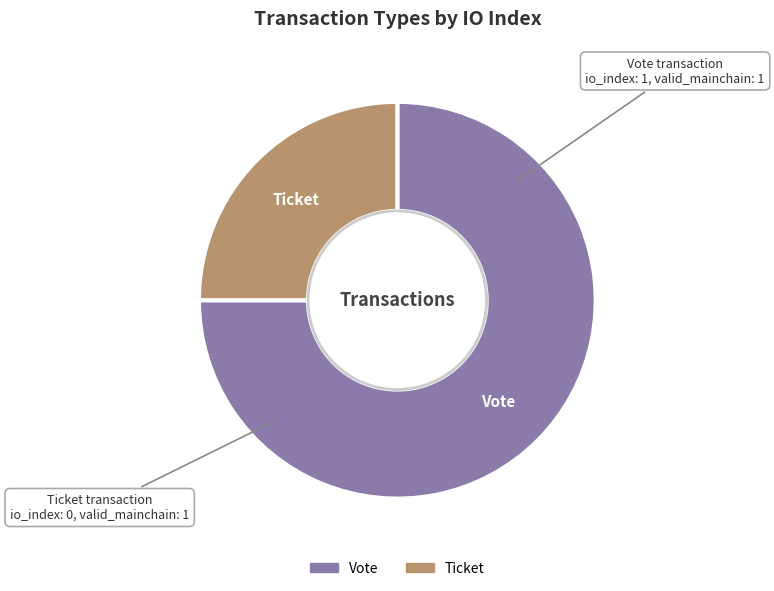

Does Vote account for over 50% of the chart?

Yes